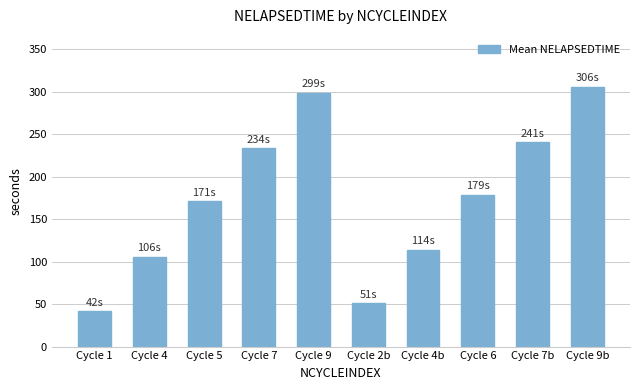

What is the label of the 6th bar from the left?

Cycle 2b